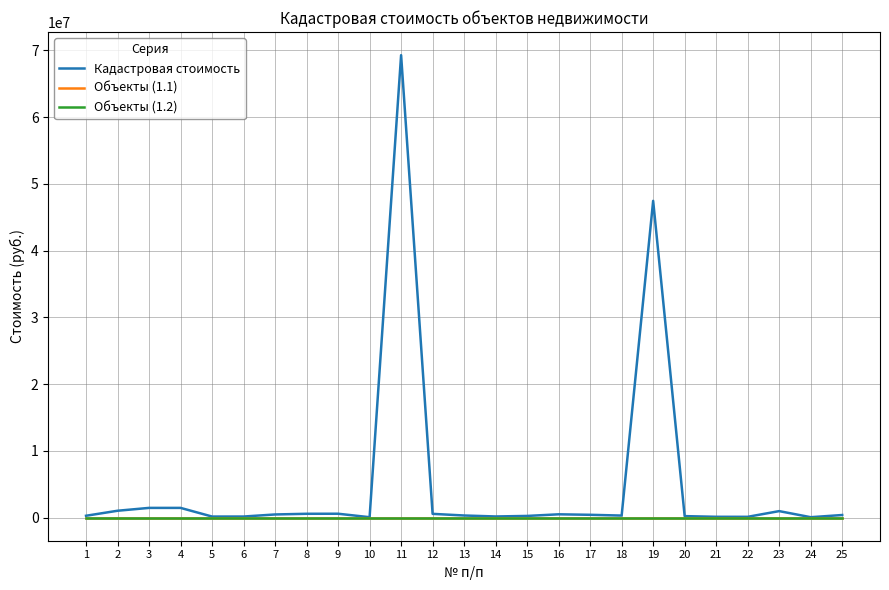

How many lines are shown in the chart?

3